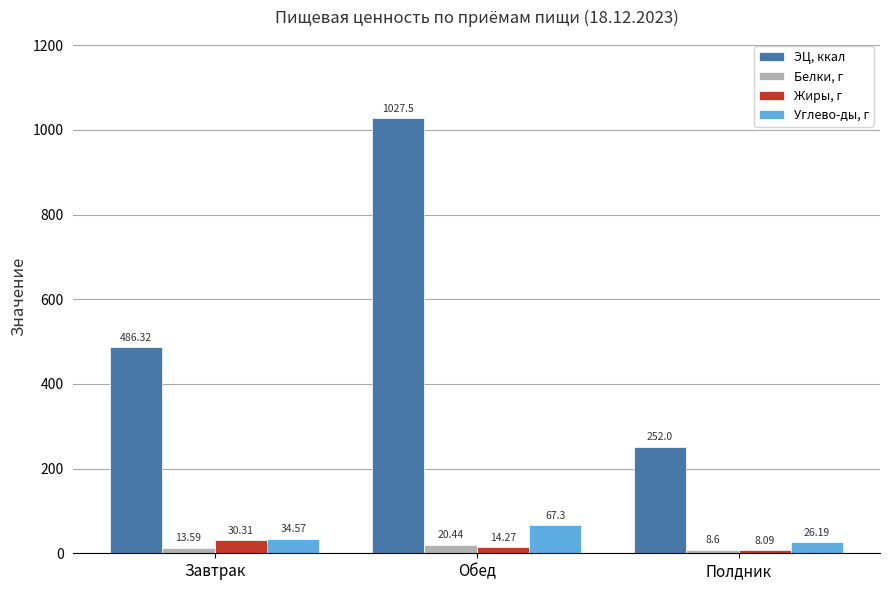

Where is ЭЦ, ккал nearest to the value 639?

Завтрак